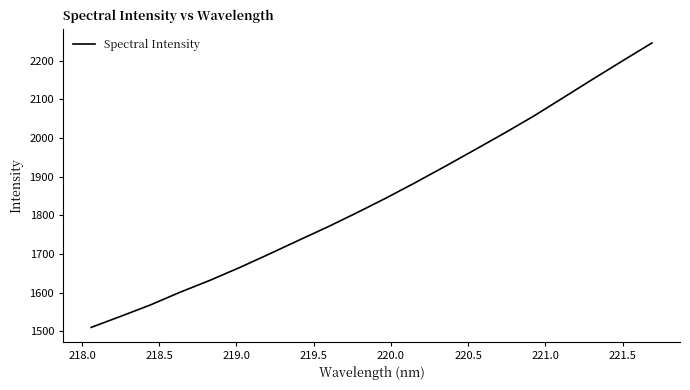

What is the smallest value displayed?

1510.0